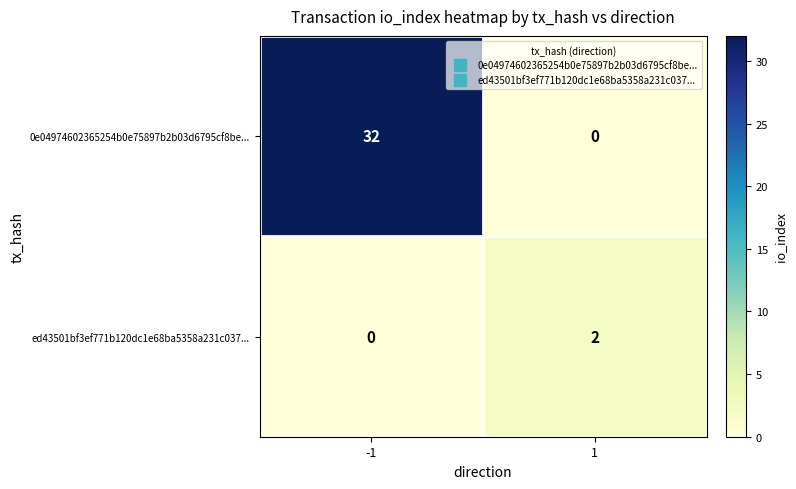

Which series changed the most between -1 and 1?

0e04974602365254b0e75897b2b03d6795cf8be...